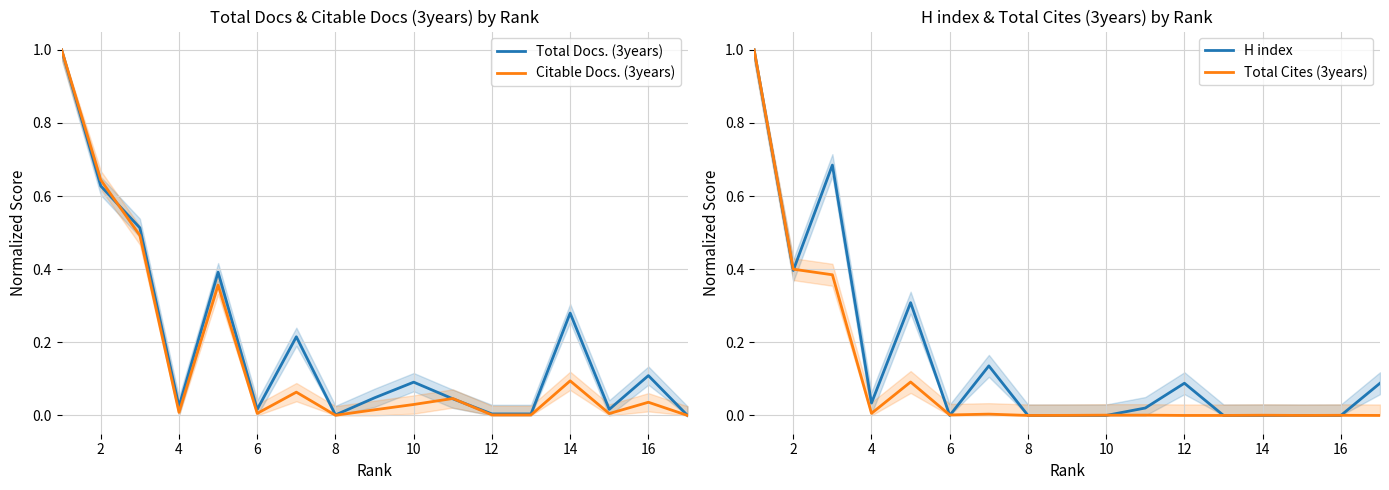

What is the highest value of the Citable Docs. (3years) series?

1.0